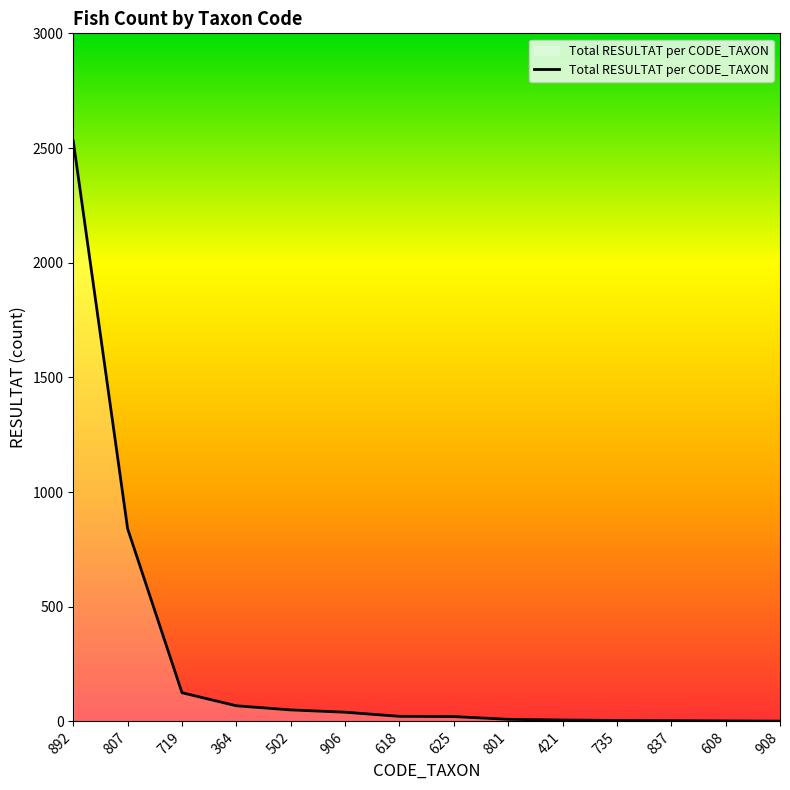

Is it true that the value at 625 is 21?

True